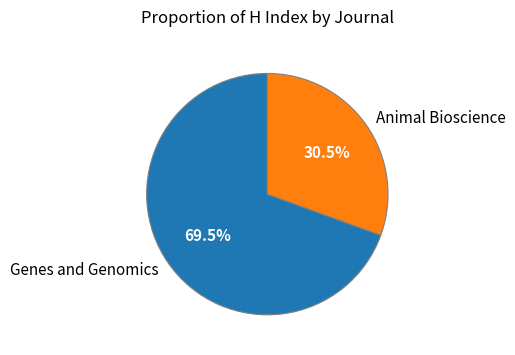

Which slice is the smallest?

Animal Bioscience